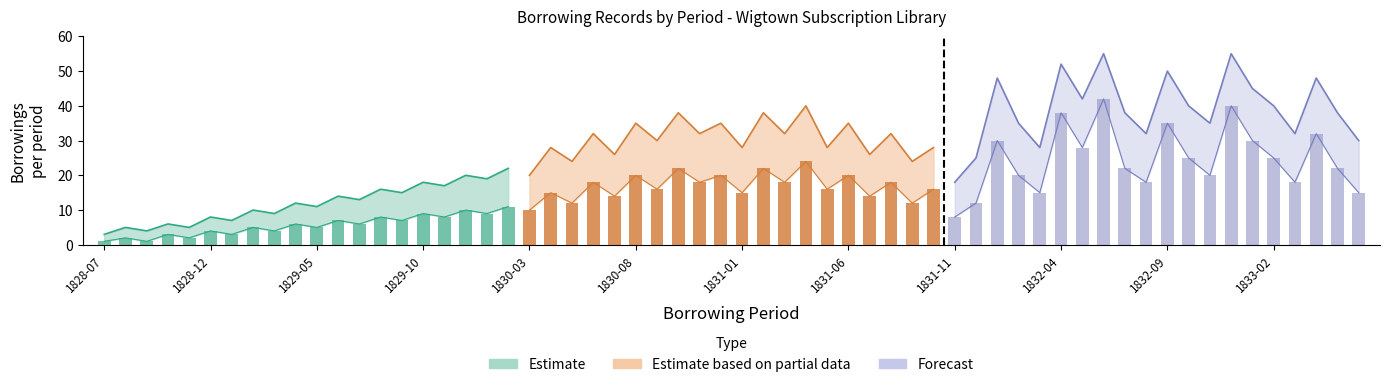

How many Partial_upper values are between 28 and 35?

12